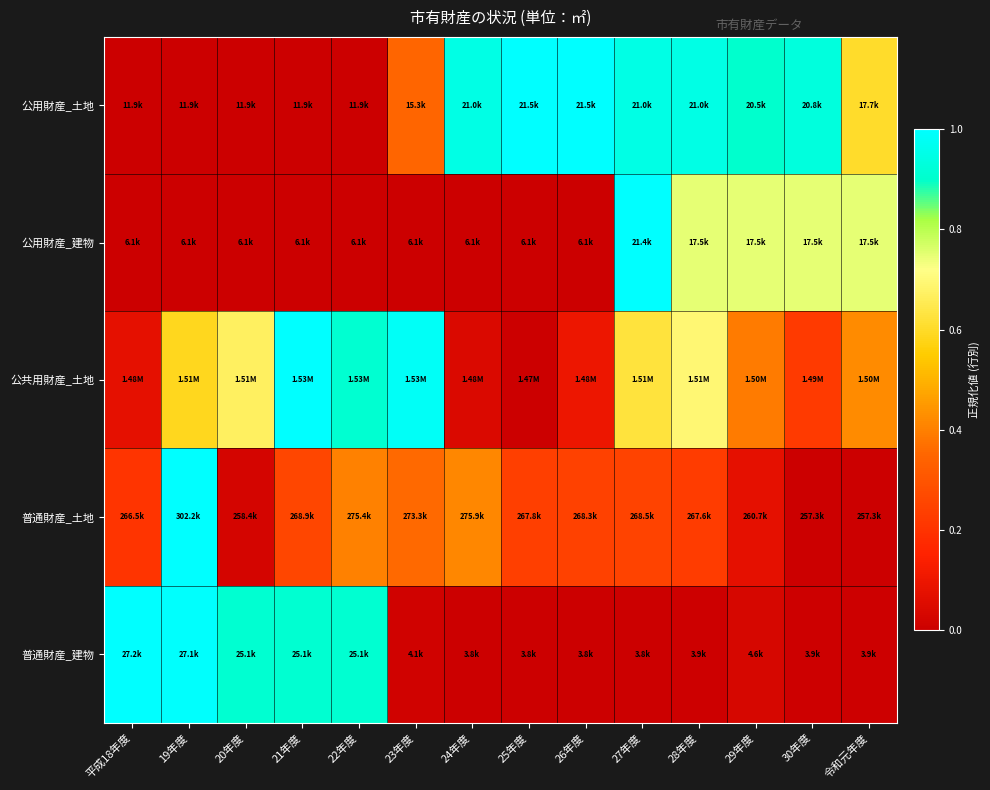

Reading left to right, extract all data points from this chart.

公用財産_土地: 平成18年度=0.0	19年度=0.0	20年度=0.0	21年度=0.0	22年度=0.0	23年度=0.3	24年度=0.9	25年度=1.0	26年度=1.0	27年度=0.9	28年度=0.9	29年度=0.9	30年度=0.9	令和元年度=0.6
公用財産_建物: 平成18年度=0.0	19年度=0.0	20年度=0.0	21年度=0.0	22年度=0.0	23年度=0.0	24年度=0.0	25年度=0.0	26年度=0.0	27年度=1.0	28年度=0.7	29年度=0.7	30年度=0.7	令和元年度=0.7
公共用財産_土地: 平成18年度=0.1	19年度=0.6	20年度=0.7	21年度=1.0	22年度=0.9	23年度=1.0	24年度=0.0	25年度=0.0	26年度=0.1	27年度=0.6	28年度=0.7	29年度=0.4	30年度=0.2	令和元年度=0.4
普通財産_土地: 平成18年度=0.2	19年度=1.0	20年度=0.0	21年度=0.3	22年度=0.4	23年度=0.4	24年度=0.4	25年度=0.2	26年度=0.2	27年度=0.2	28年度=0.2	29年度=0.1	30年度=0.0	令和元年度=0.0
普通財産_建物: 平成18年度=1.0	19年度=1.0	20年度=0.9	21年度=0.9	22年度=0.9	23年度=0.0	24年度=0.0	25年度=0.0	26年度=0.0	27年度=0.0	28年度=0.0	29年度=0.0	30年度=0.0	令和元年度=0.0